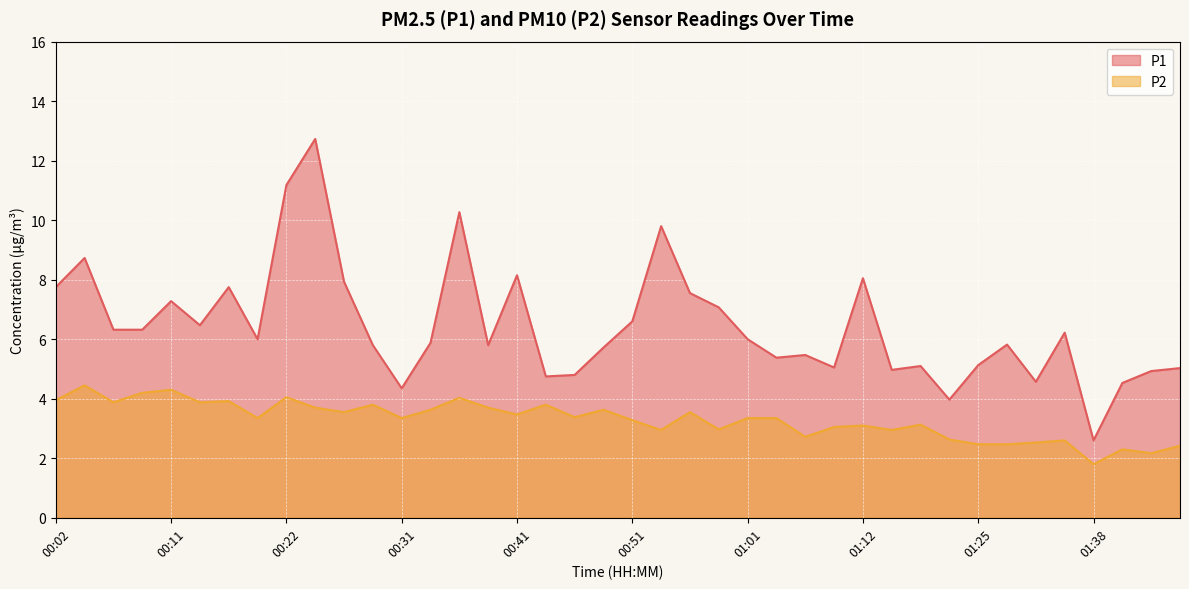

Which series changed the most between 00:14 and 00:51?

P2